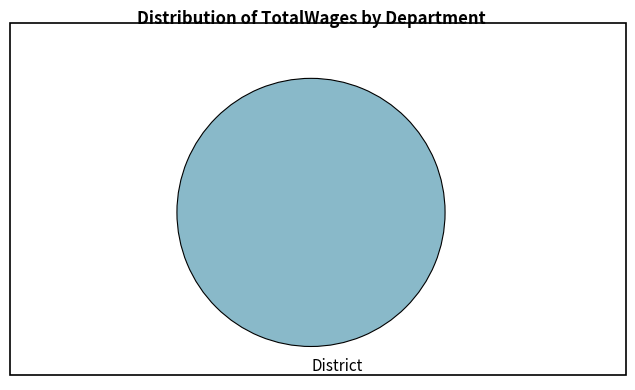

Which slice represents more than half of the pie?

District